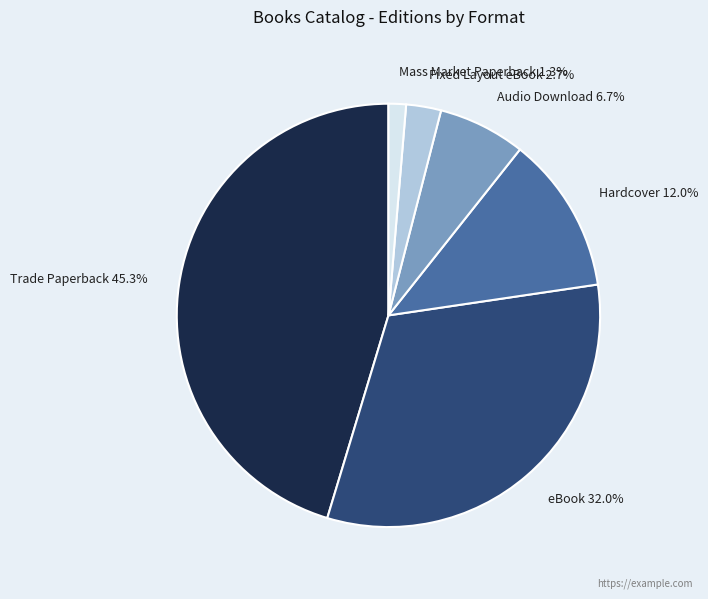

What percentage is the Audio Download slice, to the nearest percent?

7%